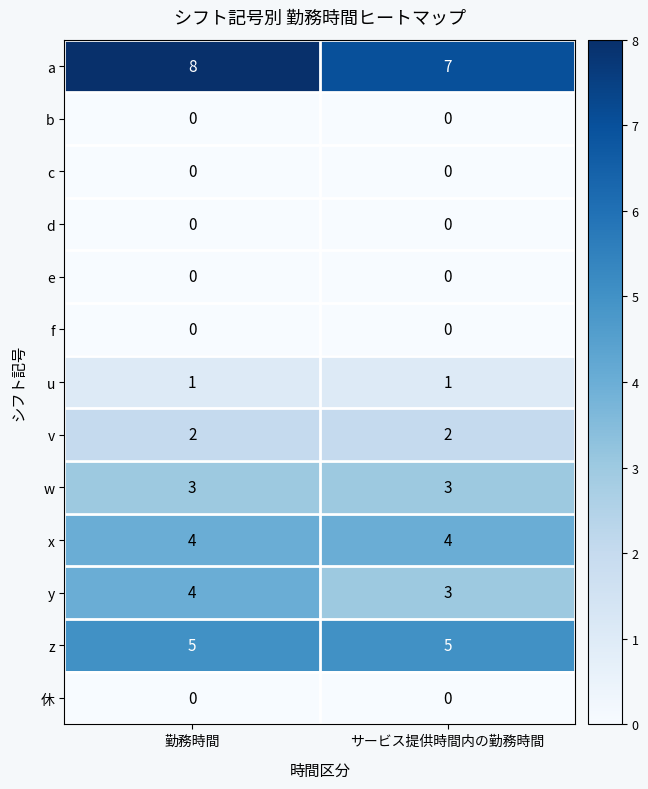

Which series has the largest total across all categories?

a